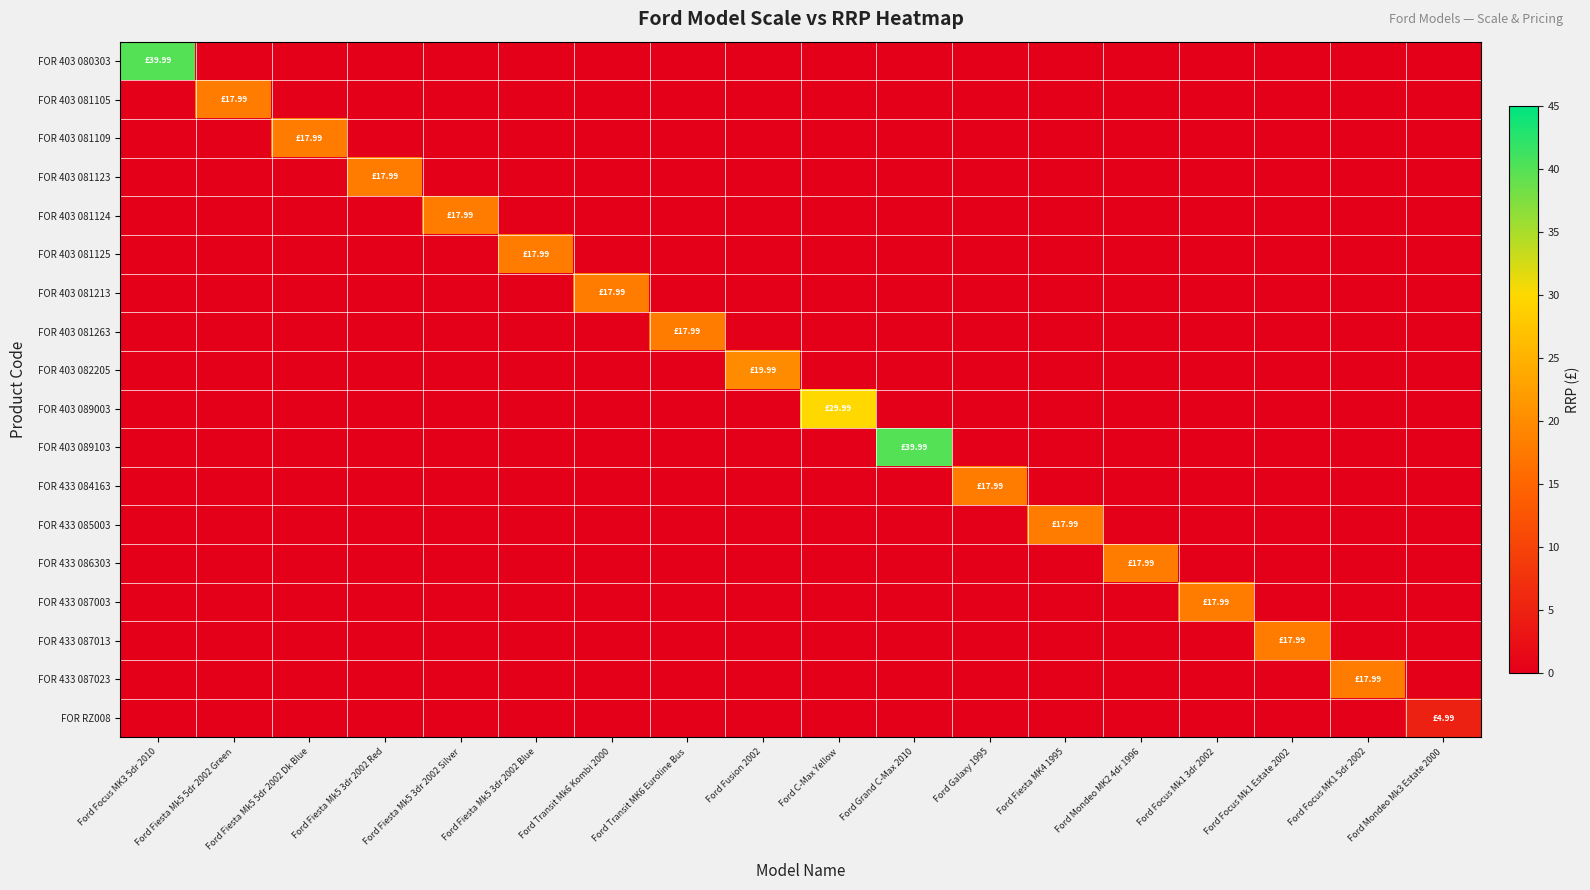

Which series has the largest total across all categories?

FOR 403 080303